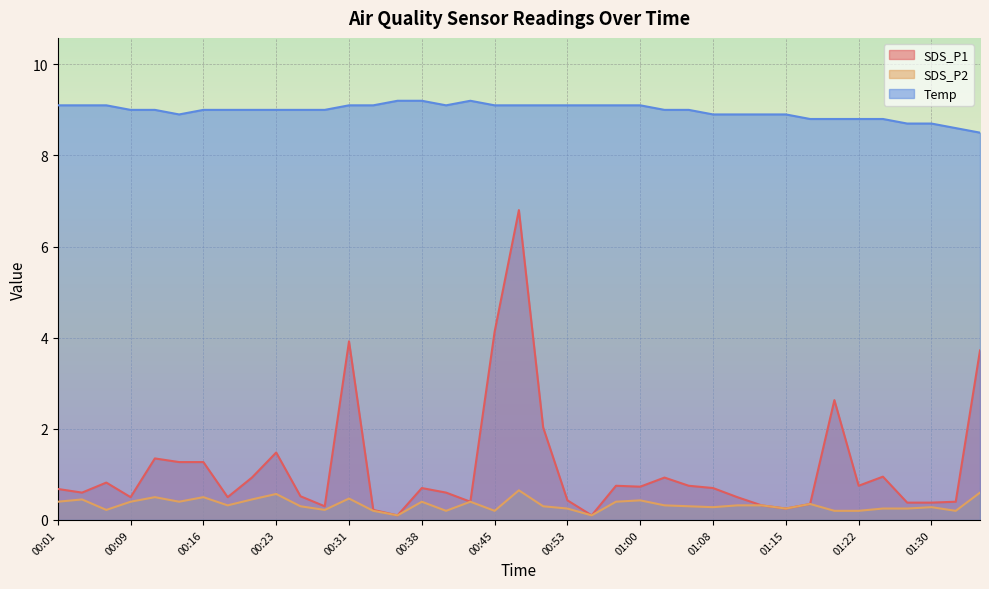

List the series in order of their peak value, highest first.

Temp, SDS_P1, SDS_P2